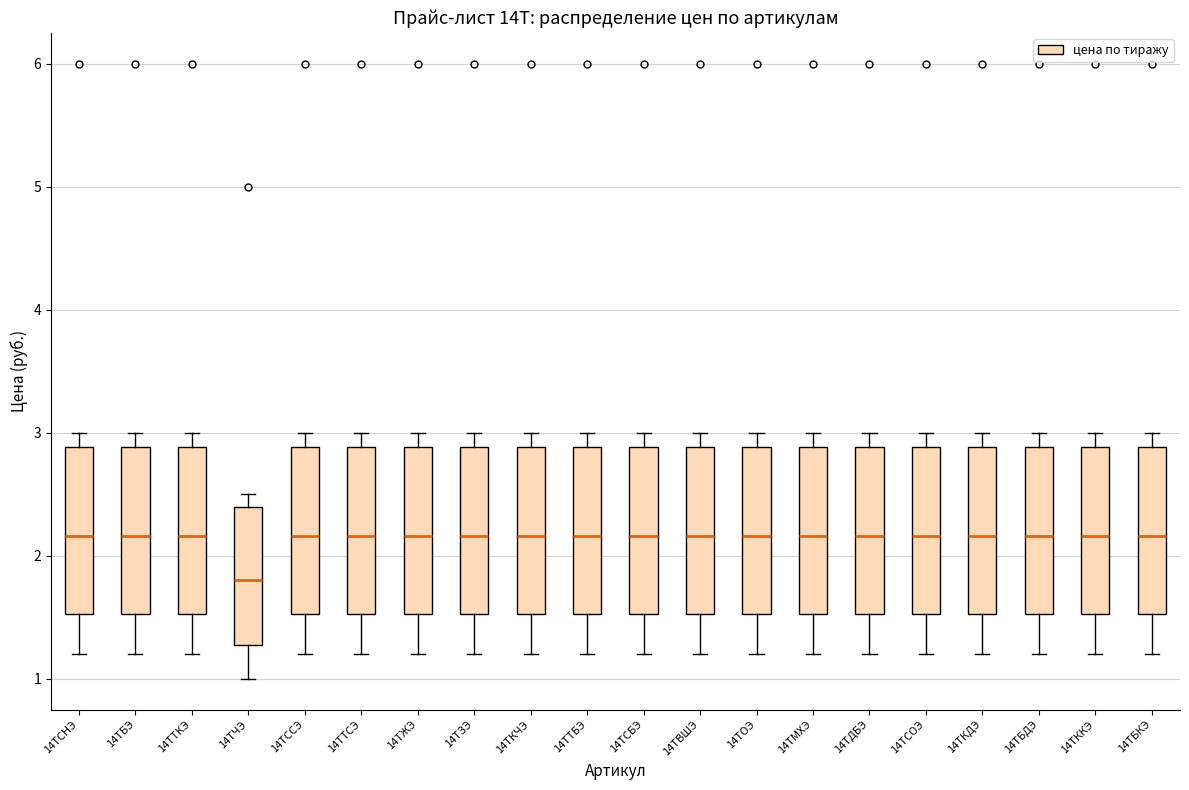

Which box has the lowest median line?

14ТЧЭ